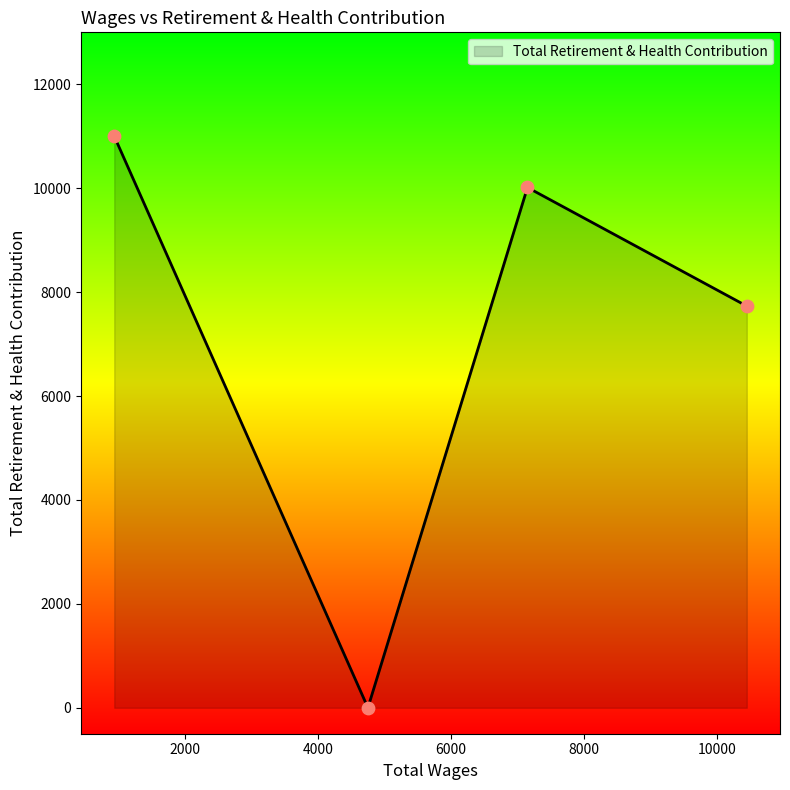

What is the difference between the maximum and minimum values?

11000